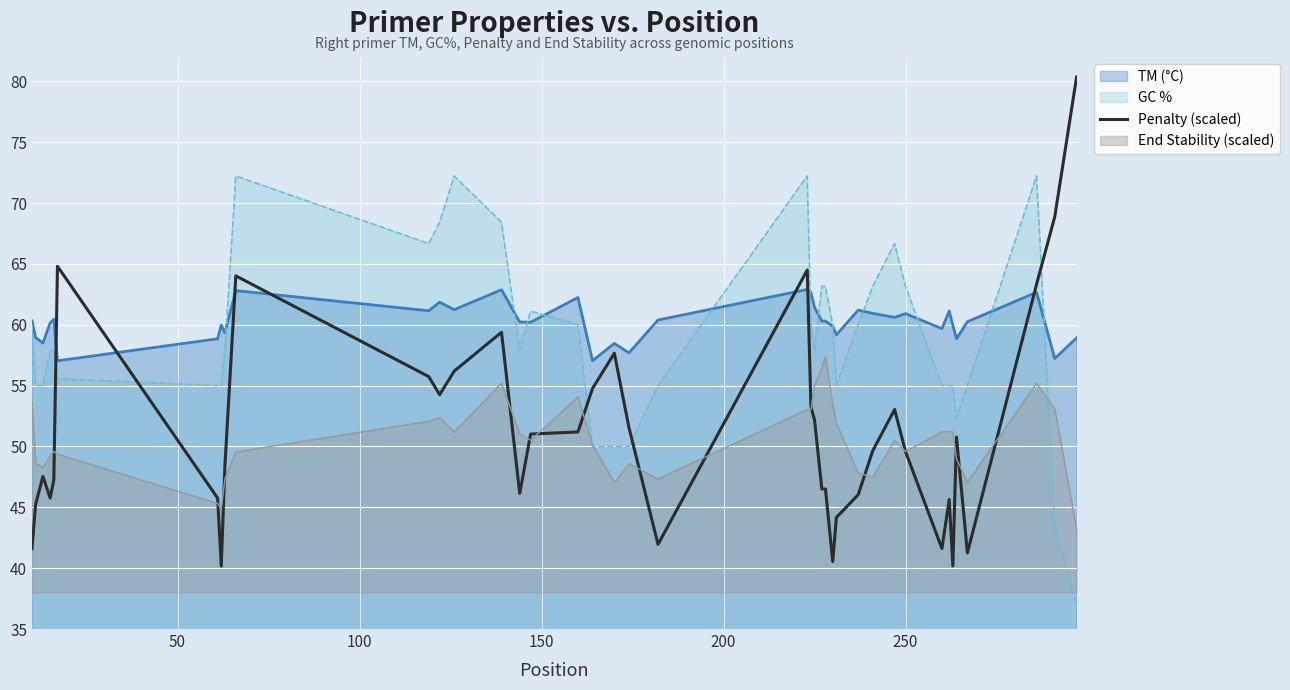

What is the maximum value shown in the chart?

80.4